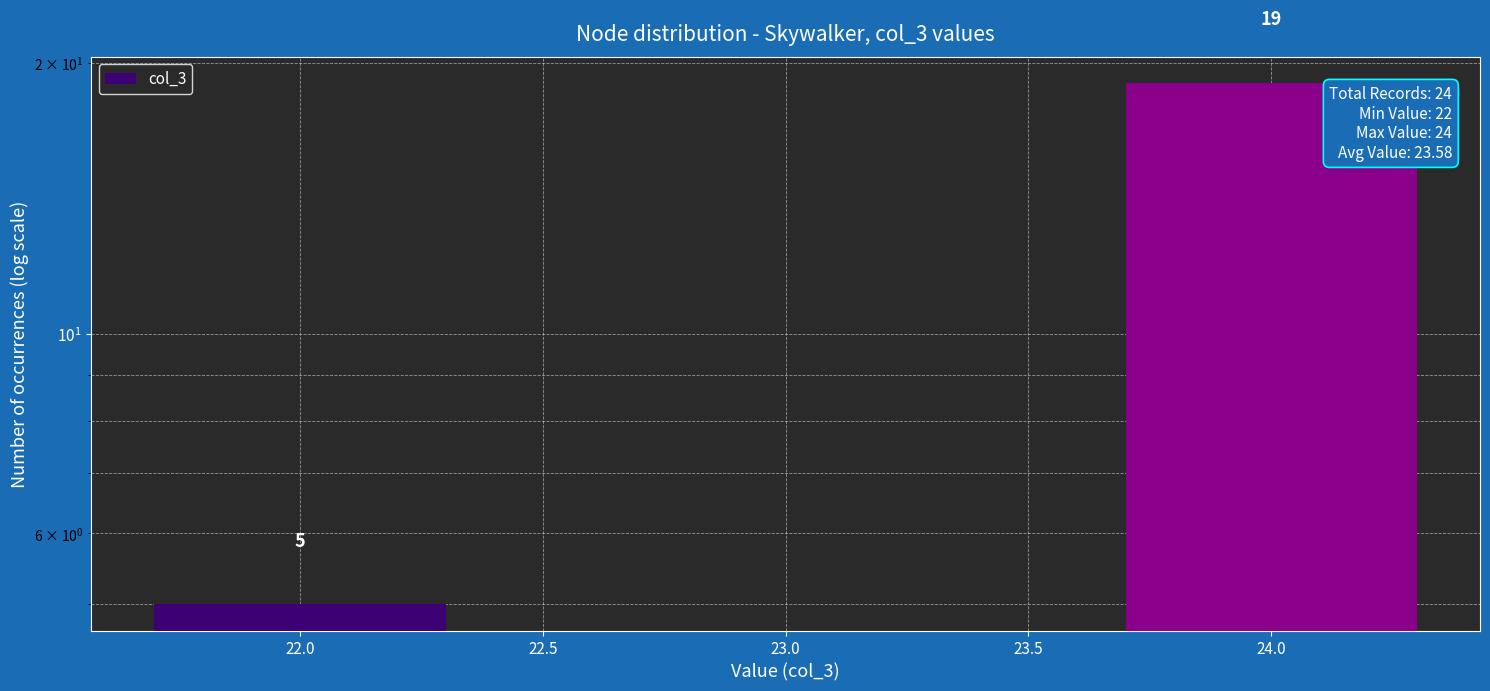

Count the values in the range 5 to 19.

2